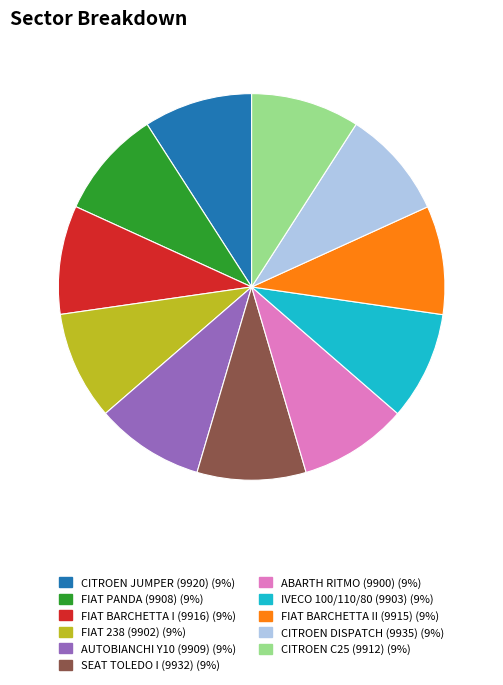

Does CITROEN JUMPER (9920) account for over 50% of the chart?

No